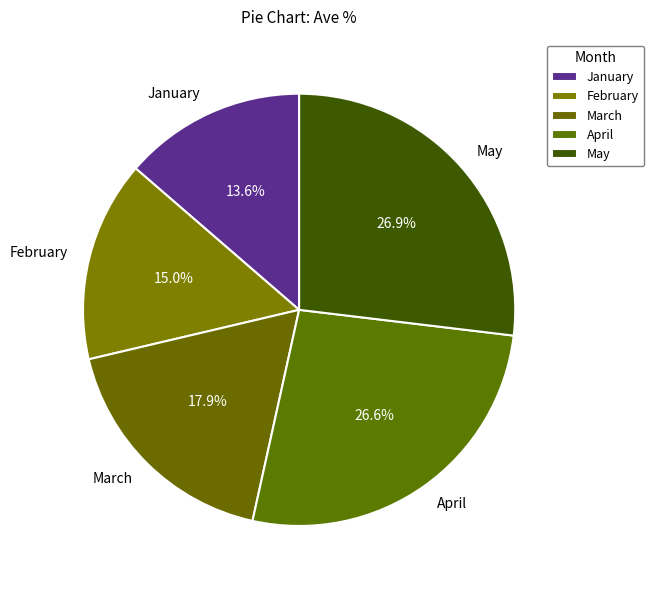

Does May account for over 50% of the chart?

No